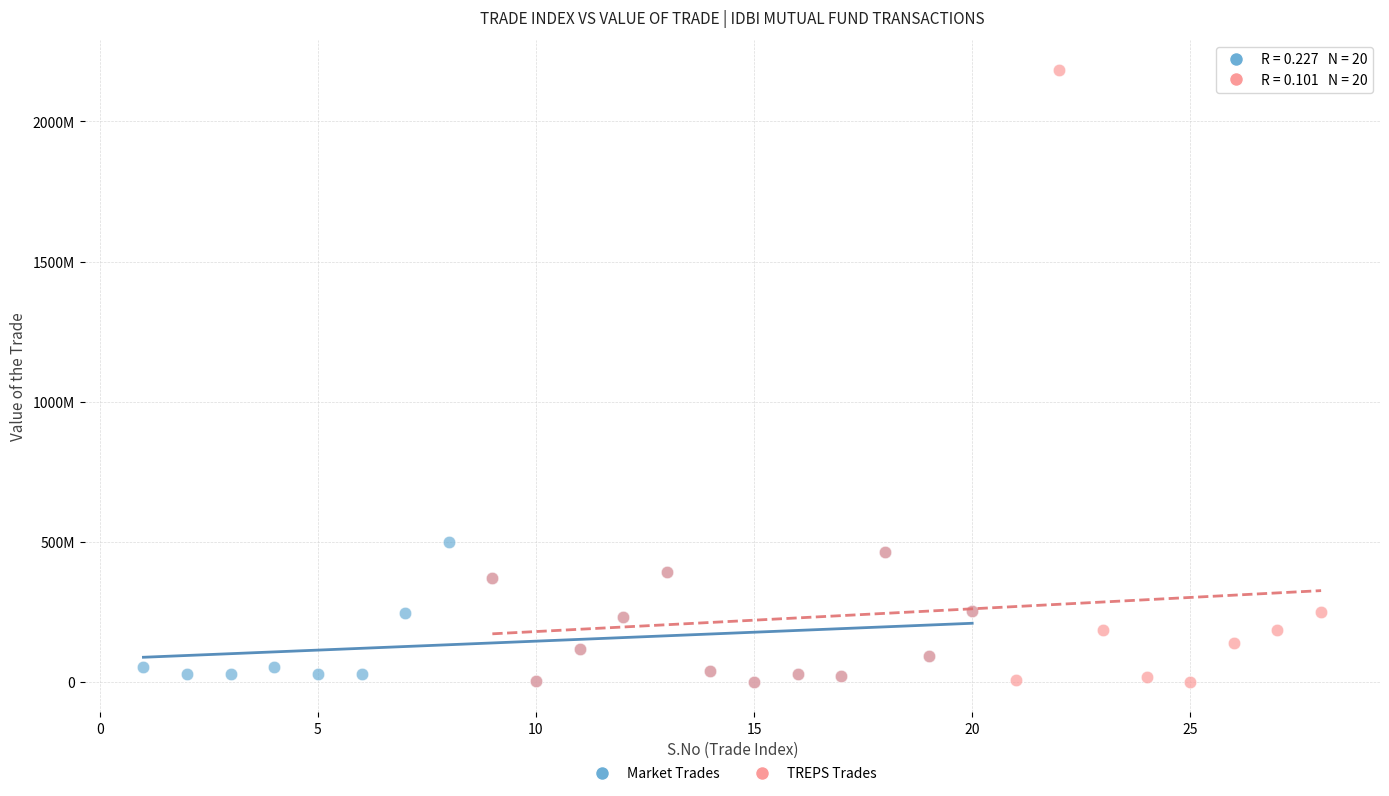

Which series has the widest spread of Y values?

TREPS Trades